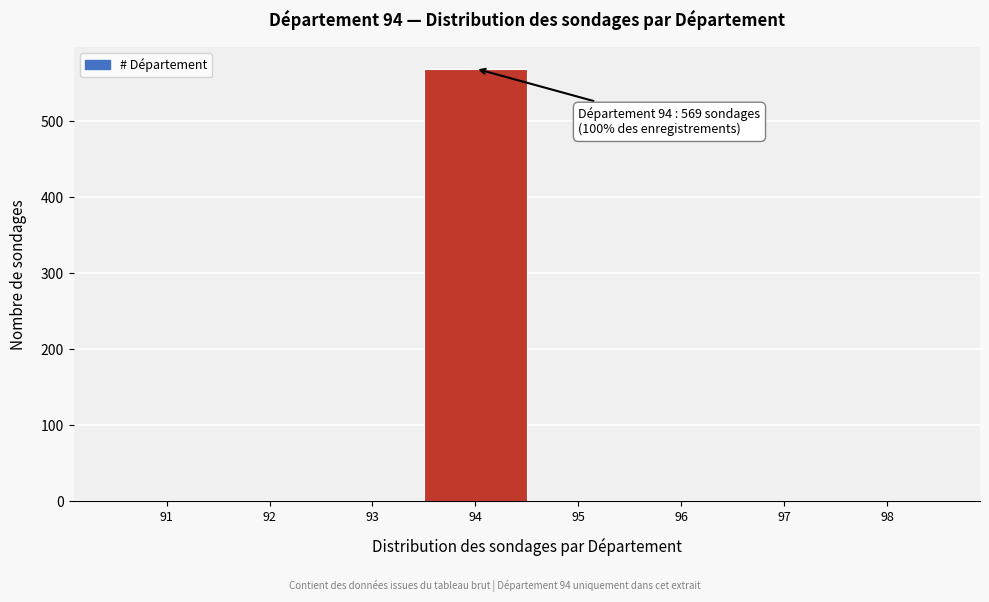

Reading left to right, list all the values displayed in this chart.

91=0	92=0	93=0	94=569	95=0	96=0	97=0	98=0